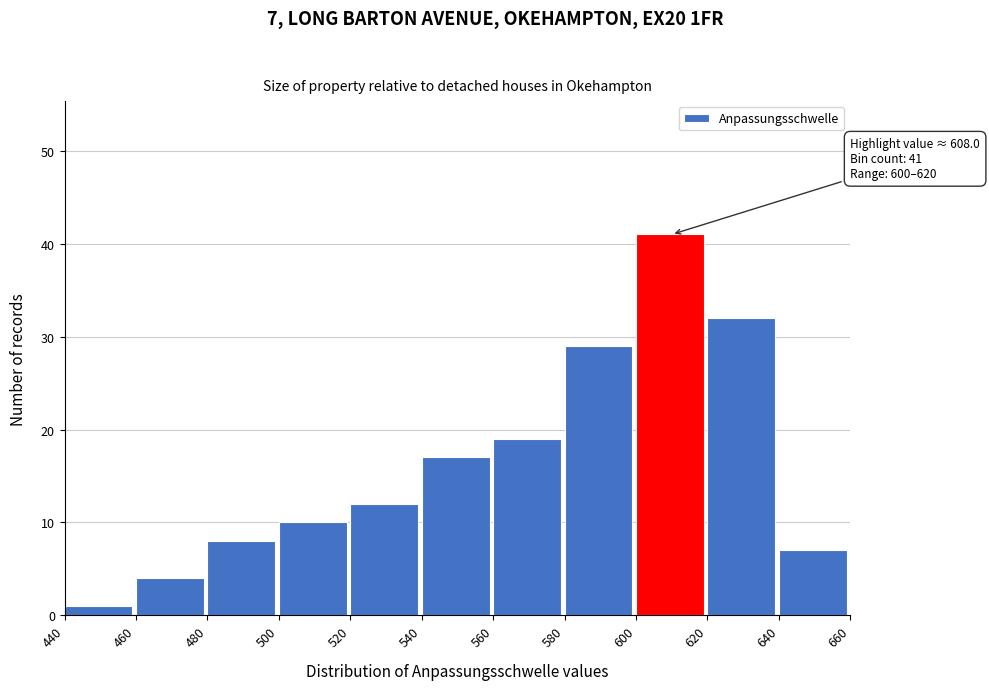

Which range on the x-axis has the tallest bar?

600 to 620